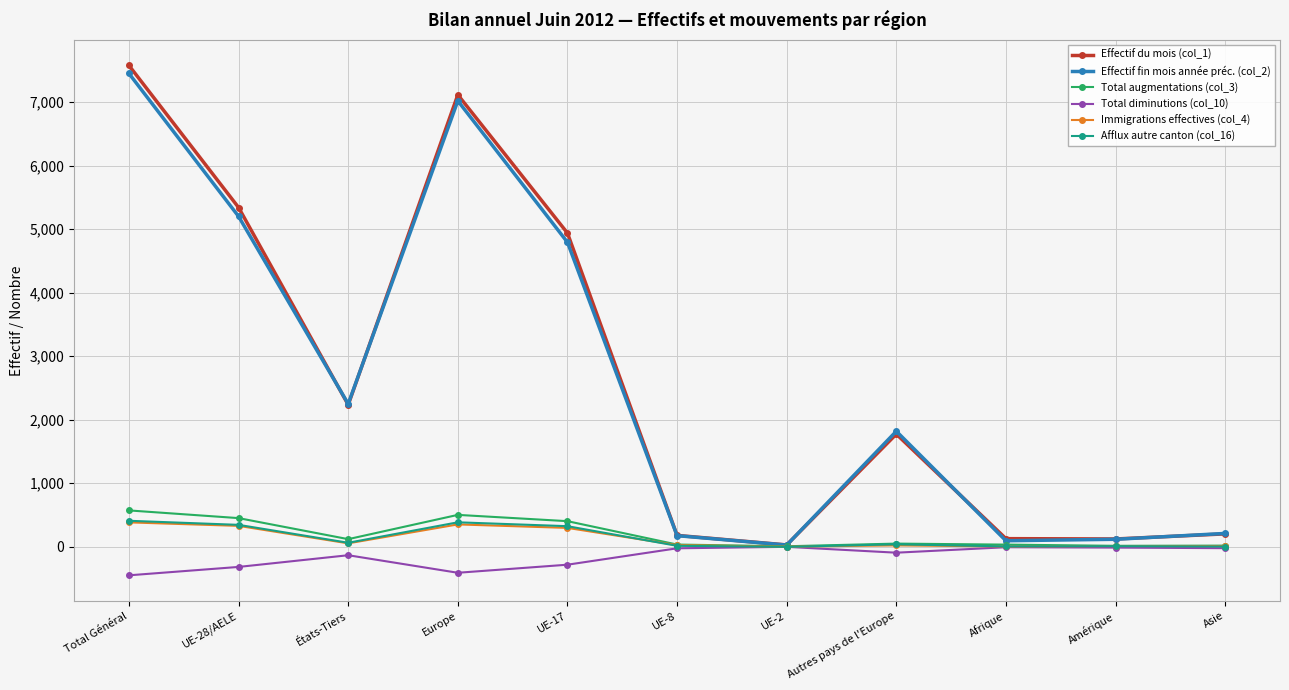

In Effectif fin mois année préc. (col_2), how many points are lower than both neighbors (excluding endpoints)?

3